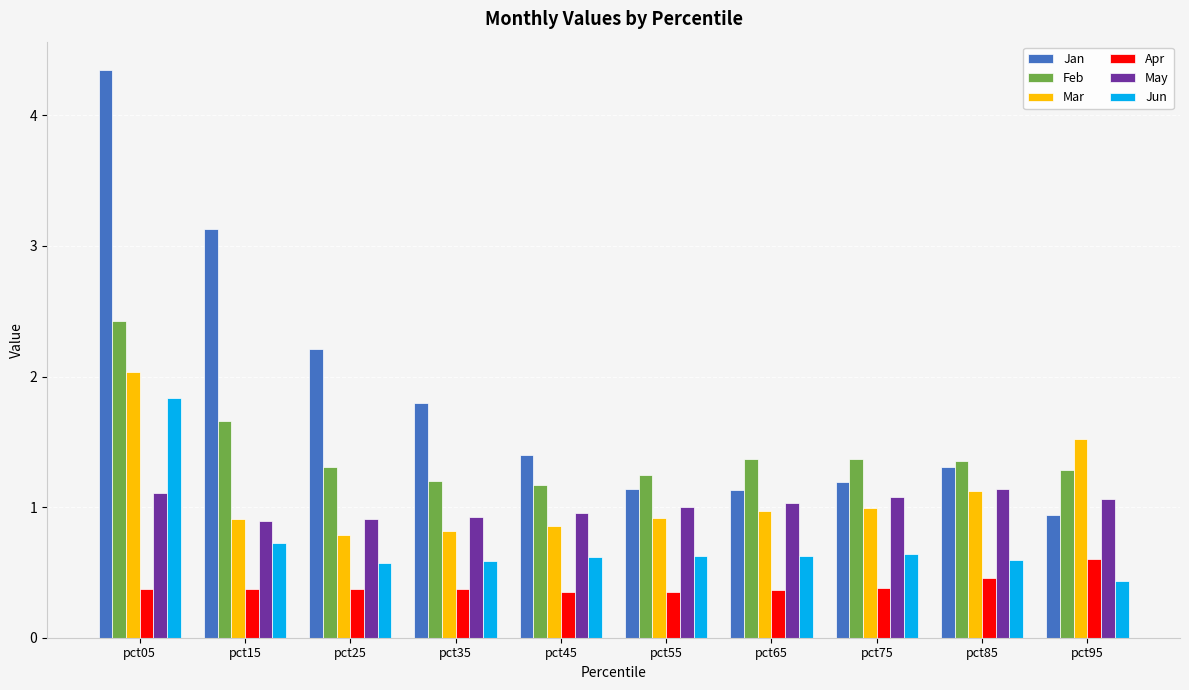

Does the chart contain stacked bars?

No